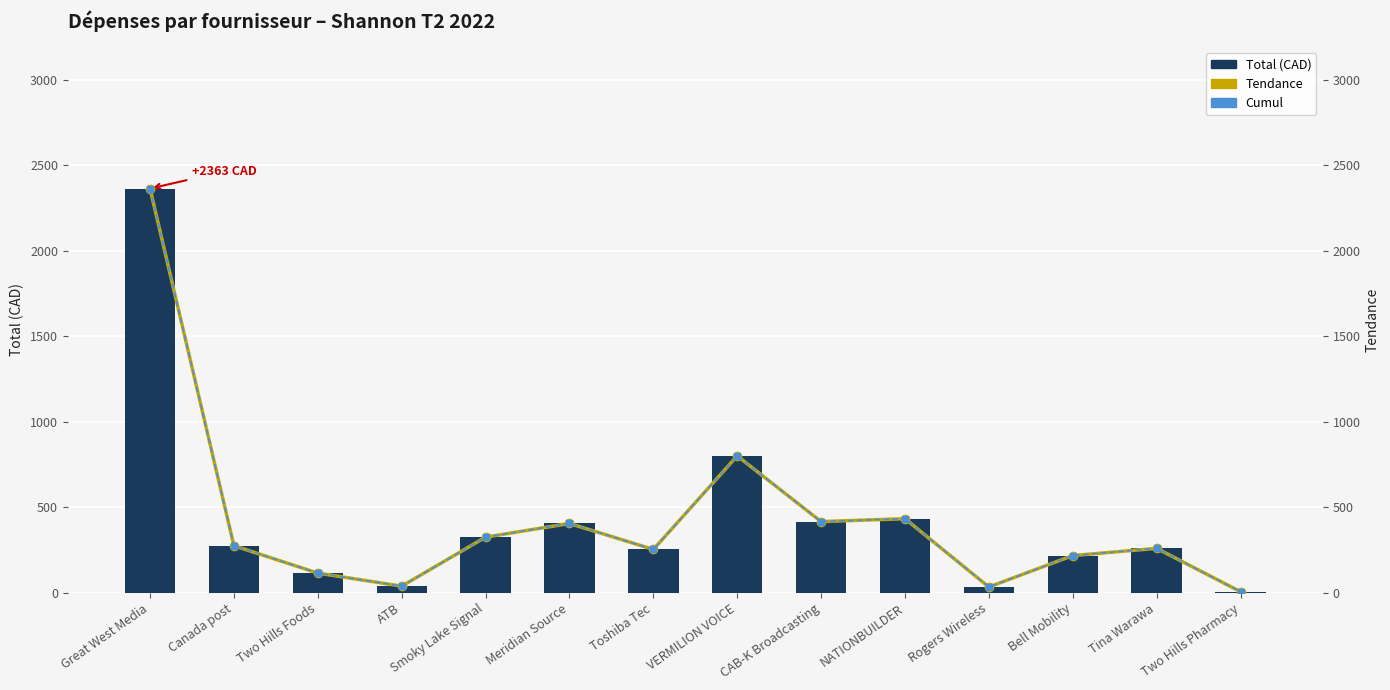

What is the label of the 10th bar from the right?

Smoky Lake Signal